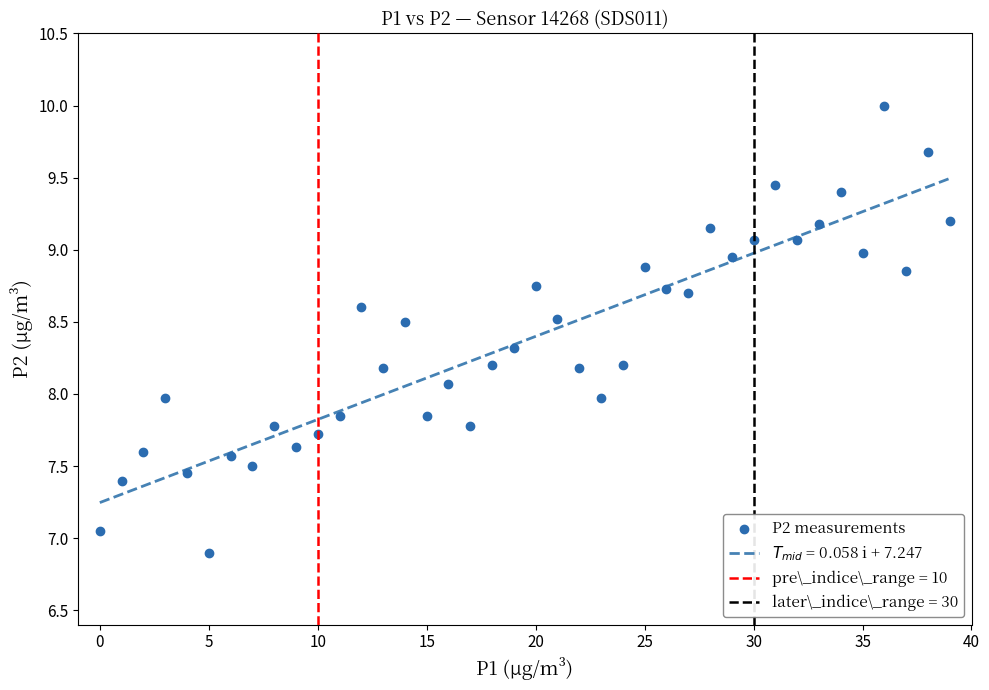

What is the range of Y values (max minus min)?

3.1